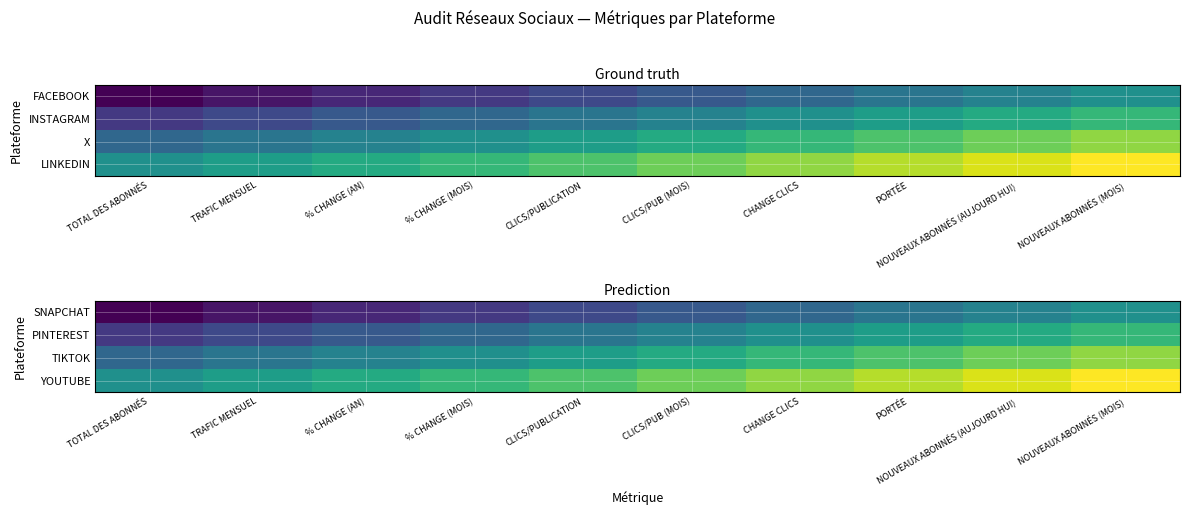

The SNAPCHAT series shows 0.6 at TOTAL DES ABONNÉS. True or false?

True